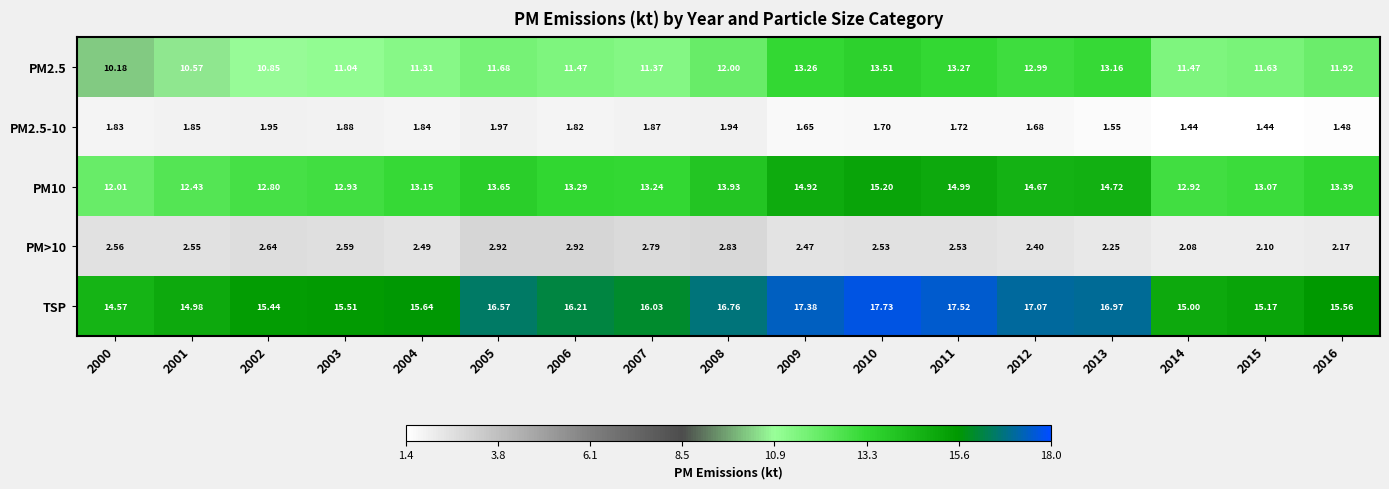

List the series in order of their peak value, highest first.

TSP, PM10, PM2.5, PM>10, PM2.5-10